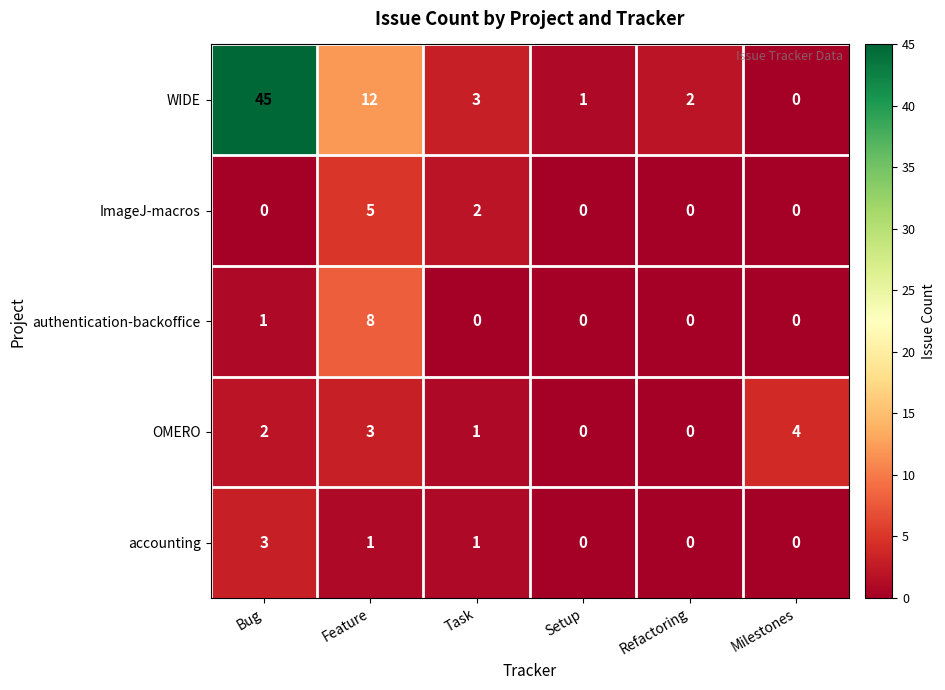

What is the sum of the OMERO values at Bug and Feature?

5